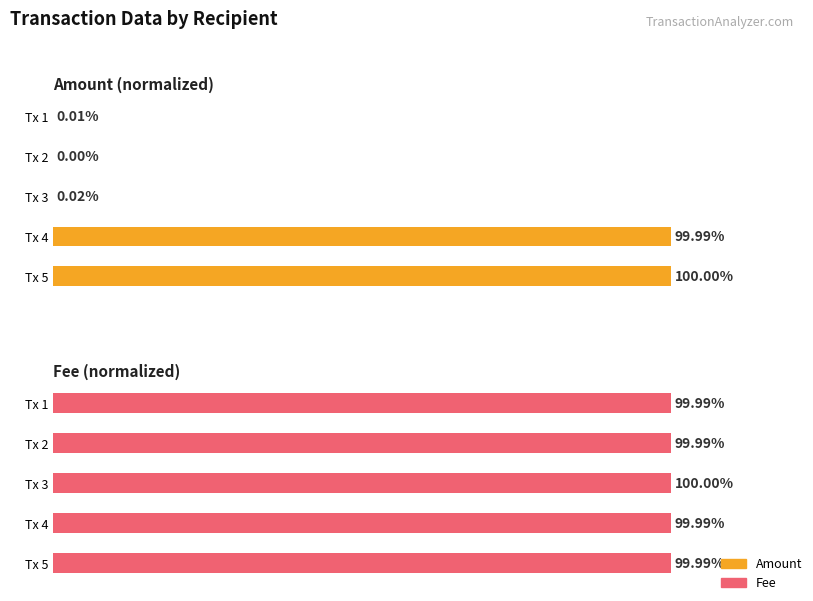

Does the chart contain any negative values?

No